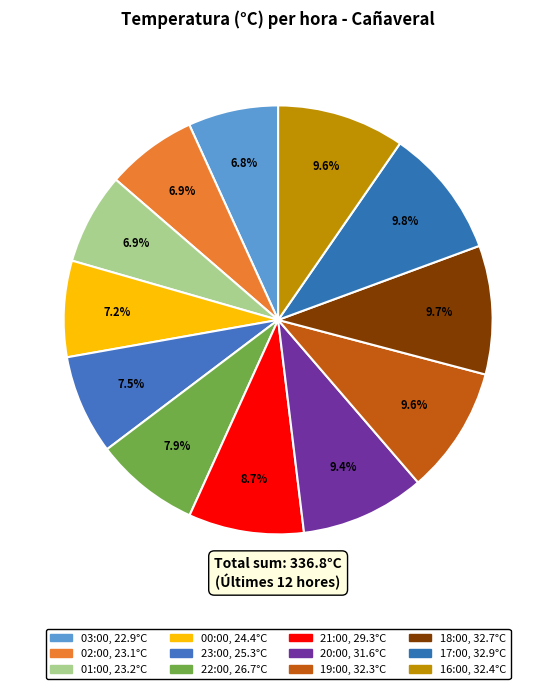

Is 19:00 the majority of the pie?

No